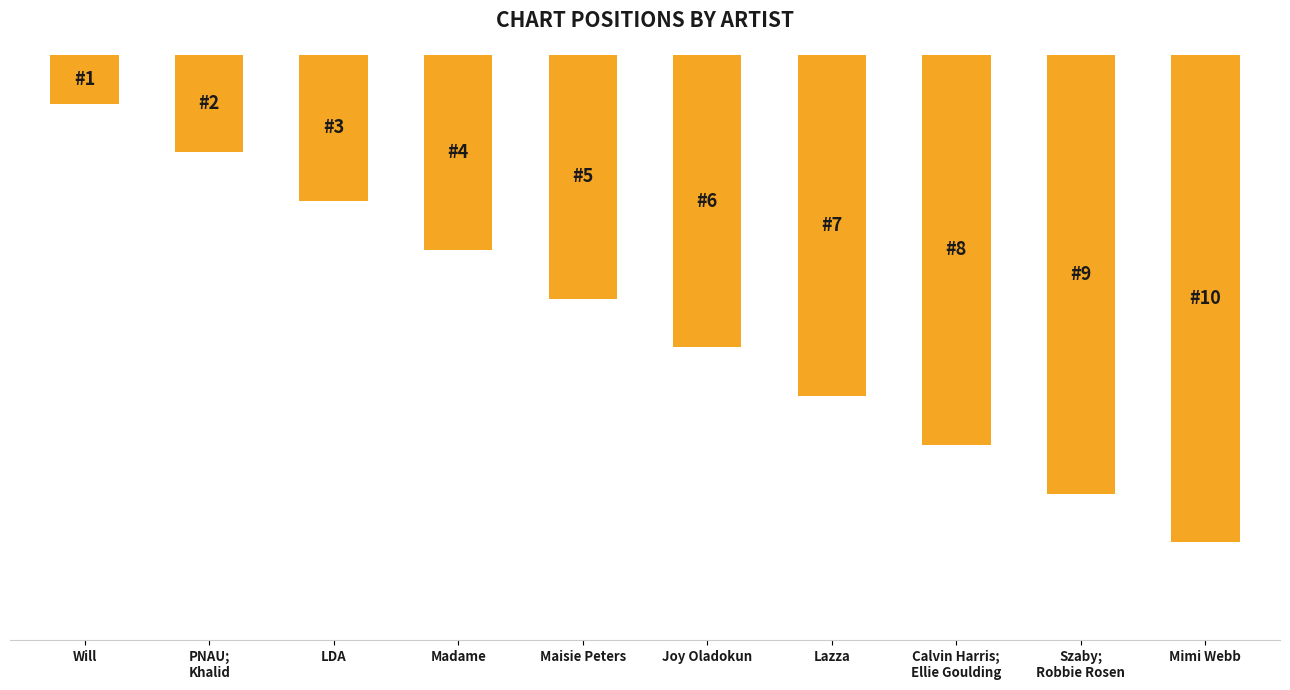

Reading right to left, extract all data points from this chart.

Mimi Webb=10	Szaby;
Robbie Rosen=9	Calvin Harris;
Ellie Goulding=8	Lazza=7	Joy Oladokun=6	Maisie Peters=5	Madame=4	LDA=3	PNAU;
Khalid=2	Will=1